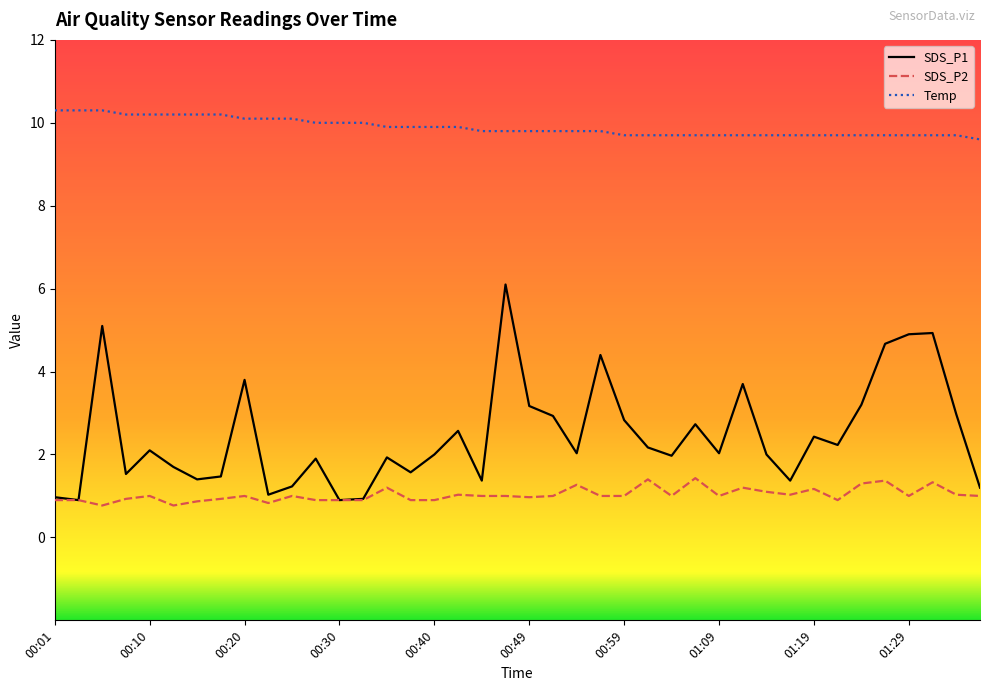

True or false: SDS_P1 and Temp intersect in this chart.

False